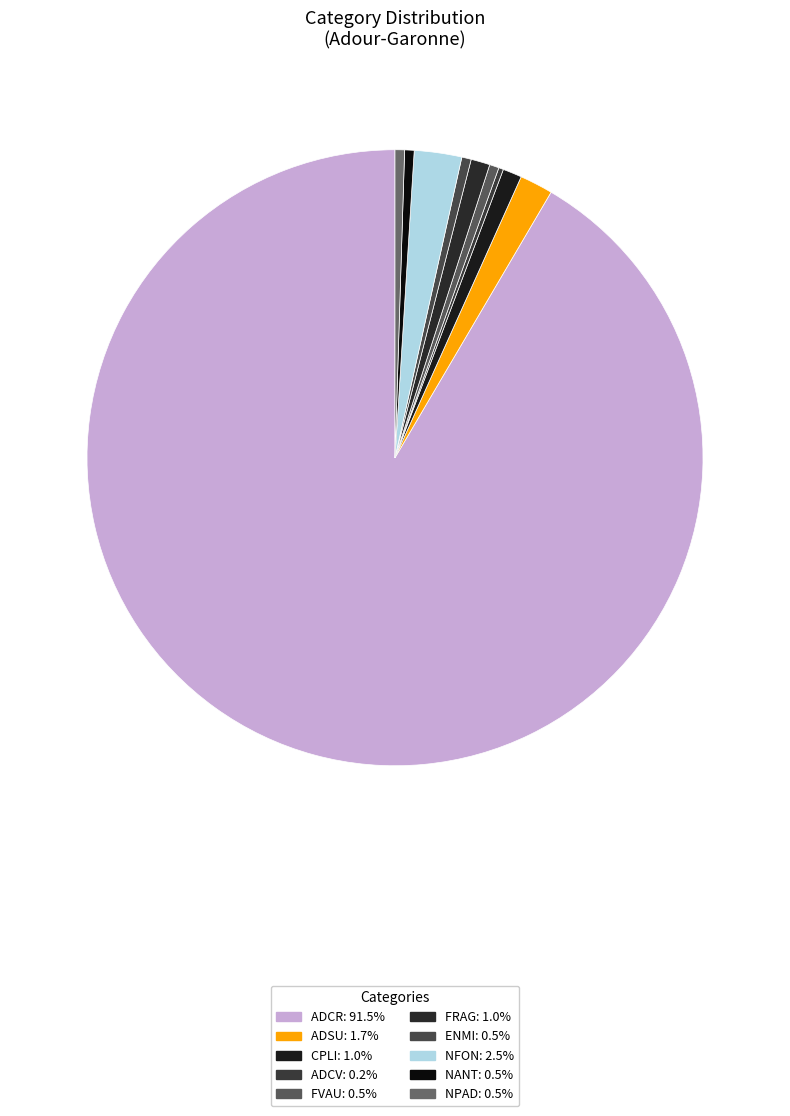

What is the largest slice in the pie chart?

ADCR